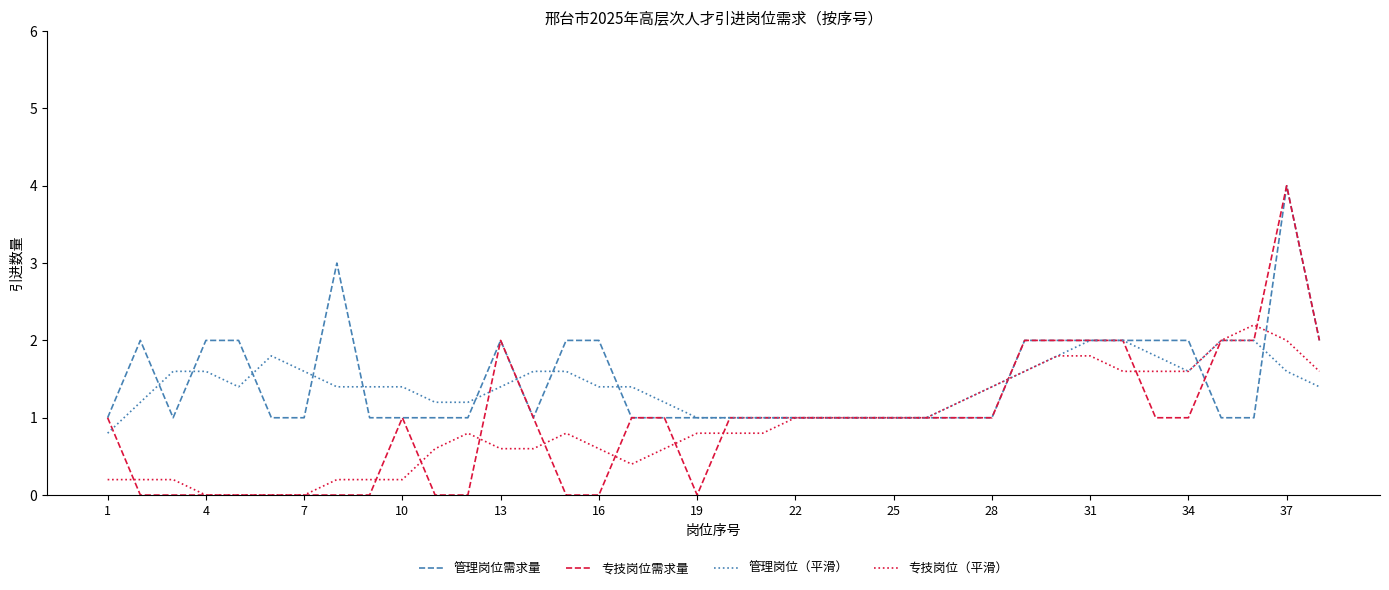

What is the highest value of the 专技岗位需求量 series?

4.0